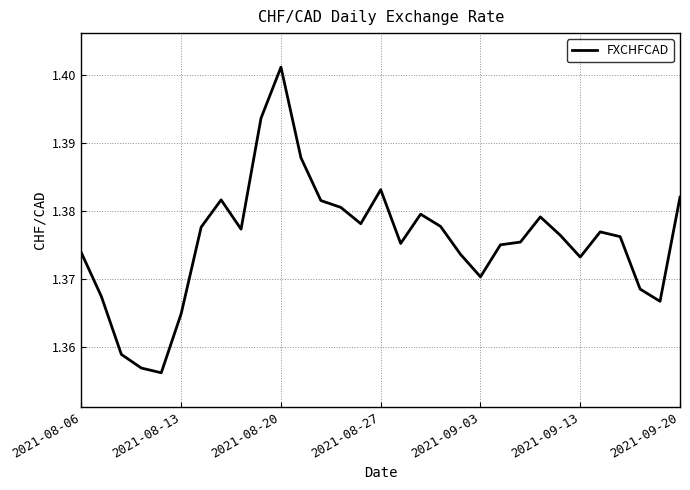

Which category has the highest value across all series?

2021-08-20